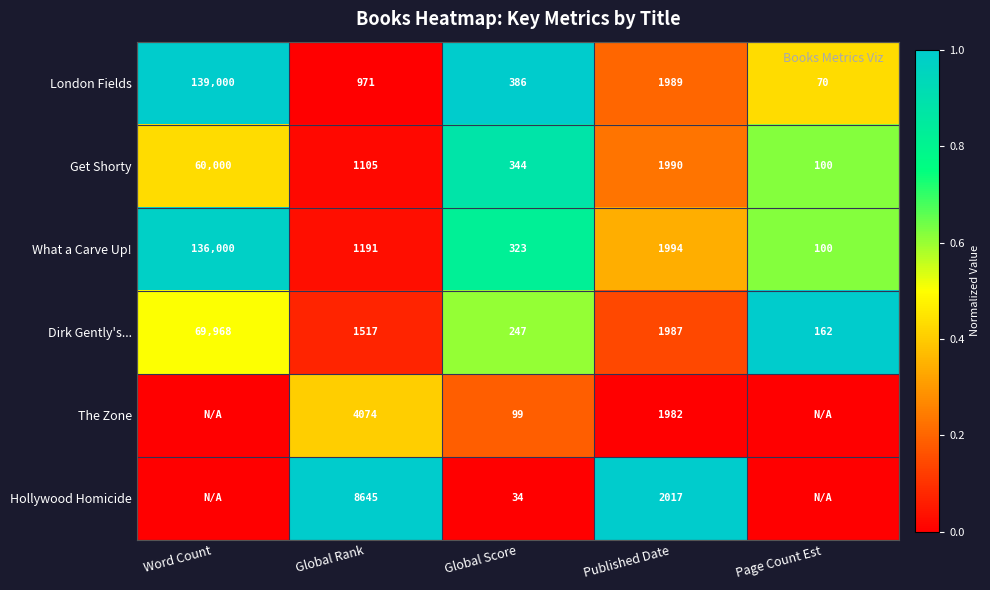

What is the difference between the highest and lowest values at Global Rank?

7674